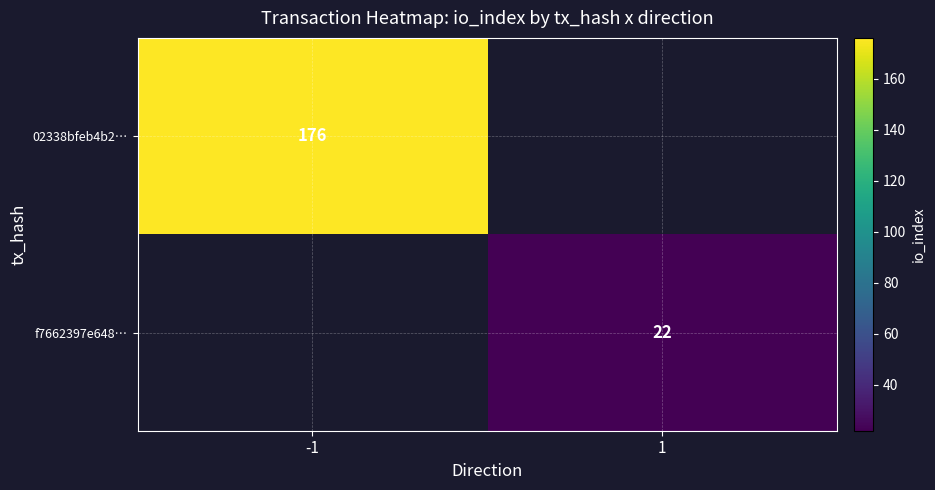

What is the greatest value displayed?

176.0